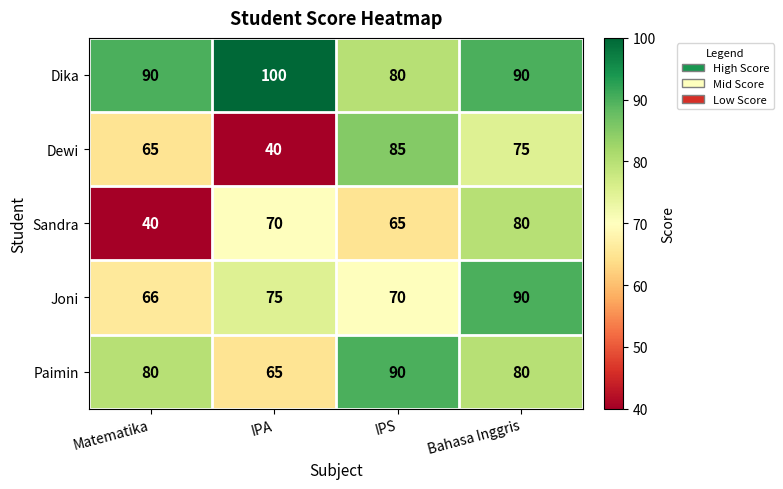

What is the sum of the Sandra values at IPS and Bahasa Inggris?

145